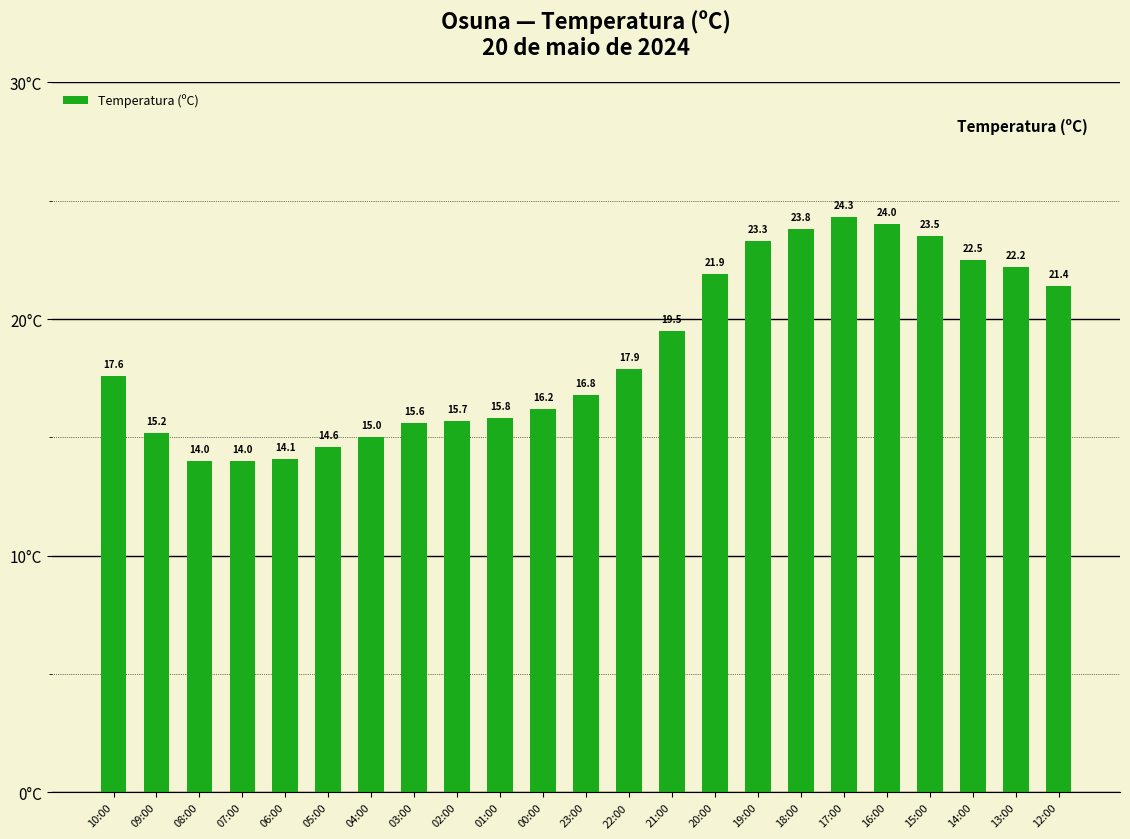

Reading left to right, what are all the values shown in this chart?

17.6	15.2	14.0	14.0	14.1	14.6	15.0	15.6	15.7	15.8	16.2	16.8	17.9	19.5	21.9	23.3	23.8	24.3	24.0	23.5	22.5	22.2	21.4